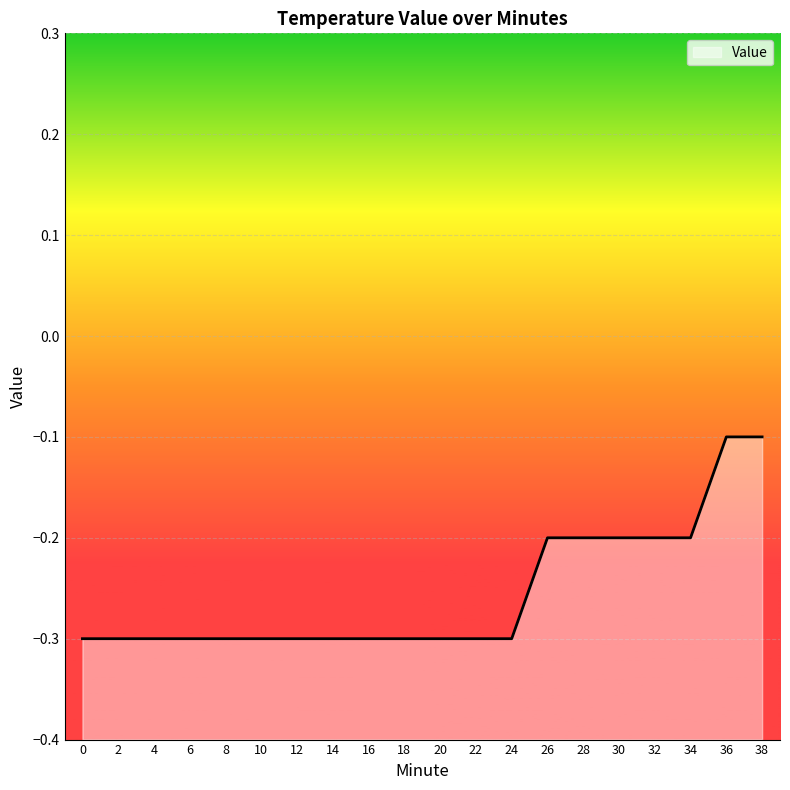

Which has a higher value, 10 or 0?

10